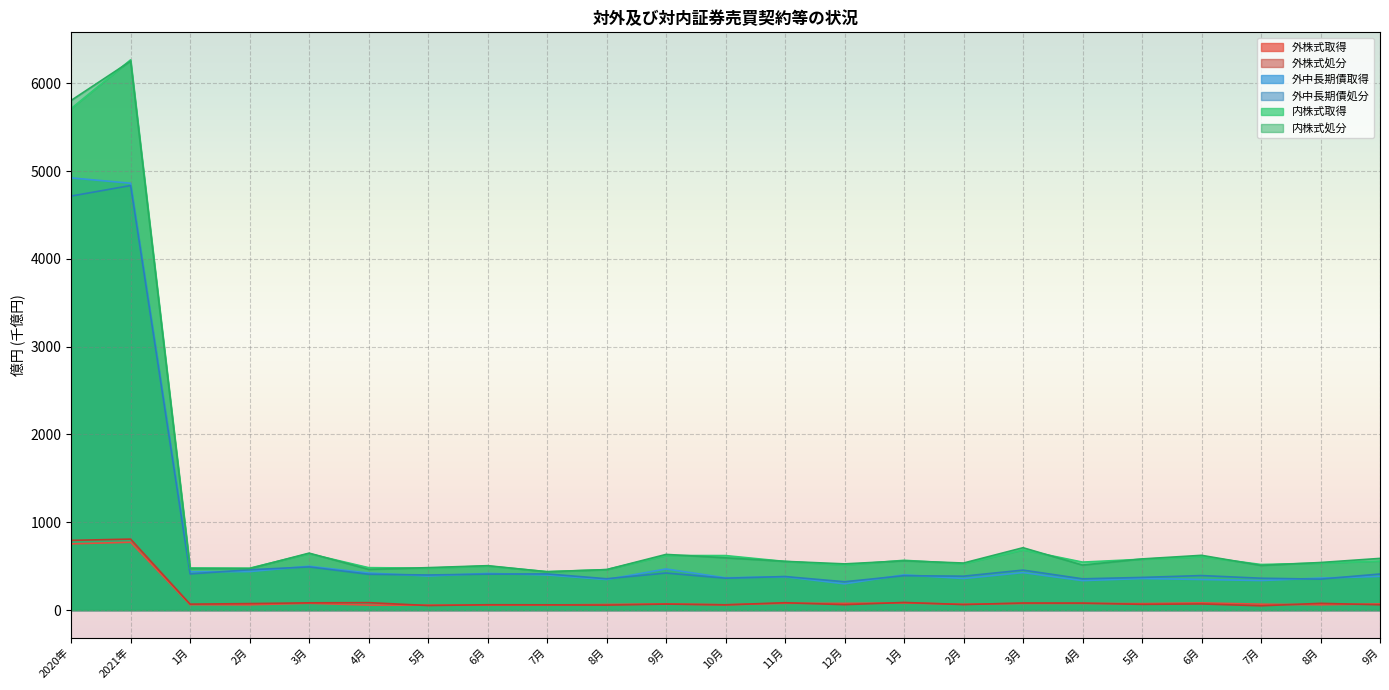

Reading left to right, extract all data points from this chart.

外株式取得: 2020年=754.1	2021年=772.7	1月=61.6	2月=59.9	3月=77.7	4月=56.4	5月=55.6	6月=56.9	7月=57.6	8月=63.5	9月=70.0	10月=60.1	11月=77.4	12月=76.0	1月=81.4	2月=65.8	3月=75.7	4月=75.9	5月=73.1	6月=81.6	7月=67.1	8月=60.3	9月=69.7
外株式処分: 2020年=793.7	2021年=808.2	1月=67.4	2月=73.6	3月=82.4	4月=84.4	5月=51.8	6月=60.4	7月=59.6	8月=56.4	9月=68.1	10月=59.3	11月=83.5	12月=61.4	1月=86.6	2月=62.6	3月=80.2	4月=79.3	5月=65.0	6月=69.7	7月=48.5	8月=76.5	9月=60.2
外中長期債取得: 2020年=4922.7	2021年=4861.9	1月=436.1	2月=438.2	3月=499.2	4月=422.1	5月=388.0	6月=417.1	7月=400.2	8月=347.8	9月=468.1	10月=367.1	11月=379.2	12月=298.7	1月=401.2	2月=359.3	3月=426.8	4月=335.2	5月=359.3	6月=348.2	7月=336.1	8月=364.4	9月=383.0
外中長期債処分: 2020年=4715.6	2021年=4835.7	1月=411.3	2月=459.2	3月=491.2	4月=407.6	5月=399.7	6月=409.0	7月=411.9	8月=356.7	9月=421.8	10月=362.8	11月=381.8	12月=322.6	1月=391.5	2月=386.1	3月=455.1	4月=355.8	5月=371.8	6月=393.0	7月=362.7	8月=352.3	9月=410.8
内株式取得: 2020年=5712.3	2021年=6267.4	1月=479.7	2月=476.9	3月=642.2	4月=483.1	5月=477.1	6月=501.7	7月=437.7	8月=460.5	9月=621.2	10月=620.7	11月=553.7	12月=512.8	1月=567.0	2月=527.0	3月=685.3	4月=546.3	5月=578.8	6月=607.9	7月=519.0	8月=534.6	9月=558.6
内株式処分: 2020年=5805.0	2021年=6252.7	1月=472.6	2月=472.5	3月=648.7	4月=463.3	5月=483.2	6月=505.6	7月=435.9	8月=461.0	9月=634.0	10月=595.2	11月=554.8	12月=526.0	1月=561.2	2月=535.7	3月=710.2	4月=512.5	5月=582.5	6月=623.6	7月=508.3	8月=541.8	9月=588.6